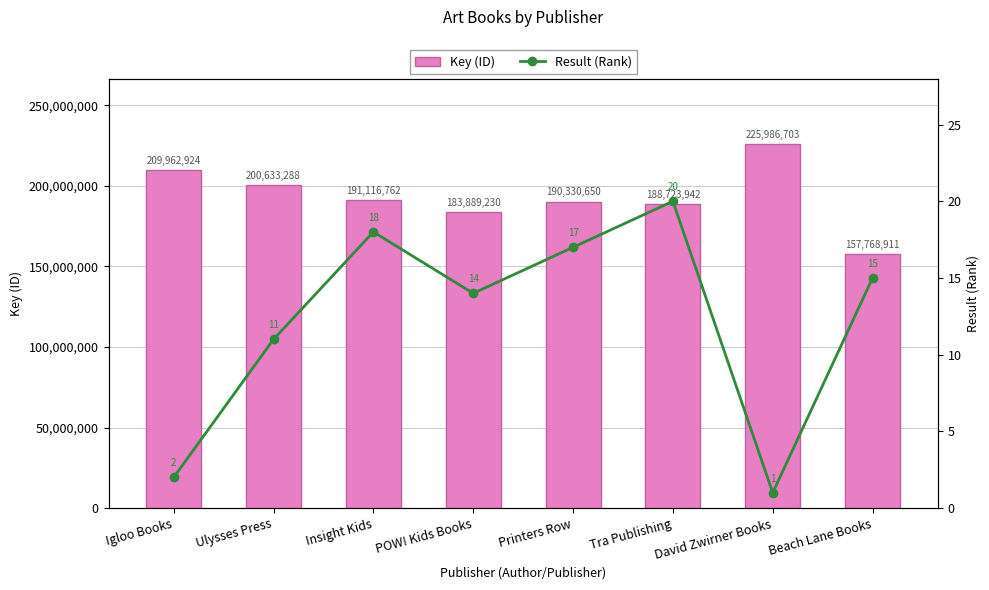

What is the difference between the second highest and second lowest values in the Result (Rank) series?

16